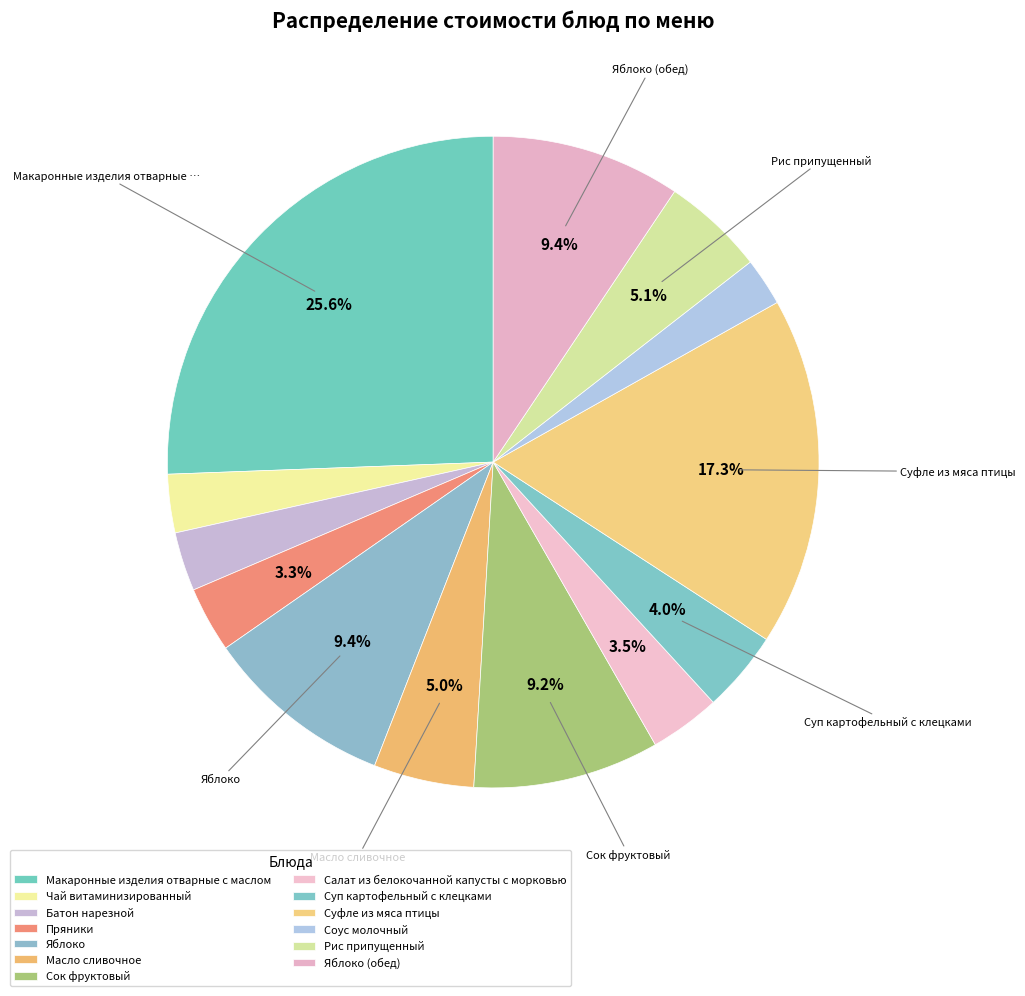

Is it true that Рис припущенный is 1% of the pie?

False